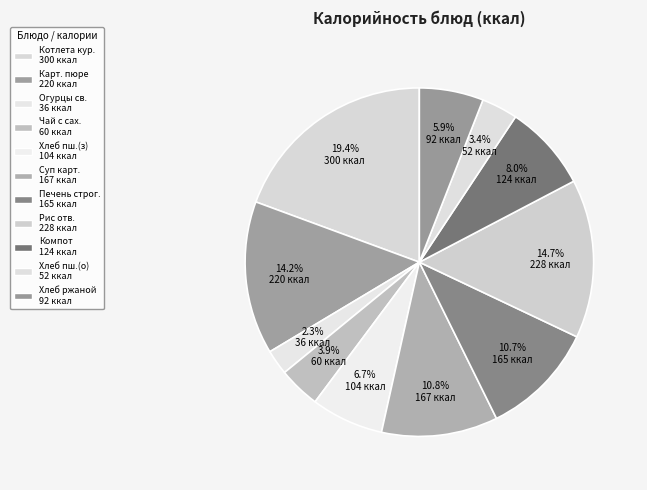

What is the largest slice in the pie chart?

Котлета из мяса кур